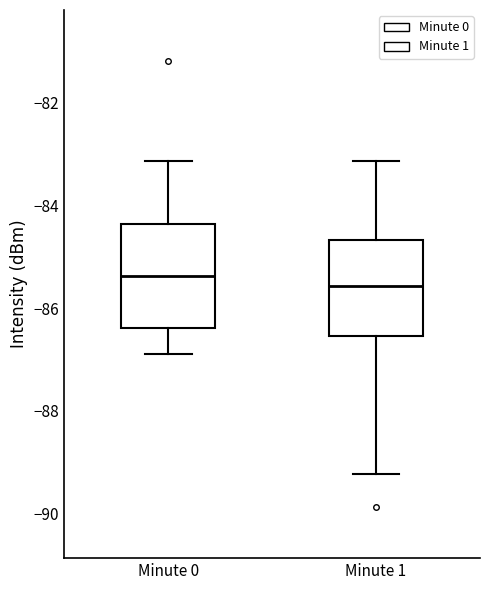

Reading left to right, read every box against the y-axis: the position of its median line, the range the box covers, and the ends of its whiskers. The values are not printed on the chart, so give them approximately, as read against the axis.

Minute 0: median -85.4, box -86.4 to -84.4, whiskers -86.8 to -83.2
Minute 1: median -85.6, box -86.6 to -84.6, whiskers -89.2 to -83.2